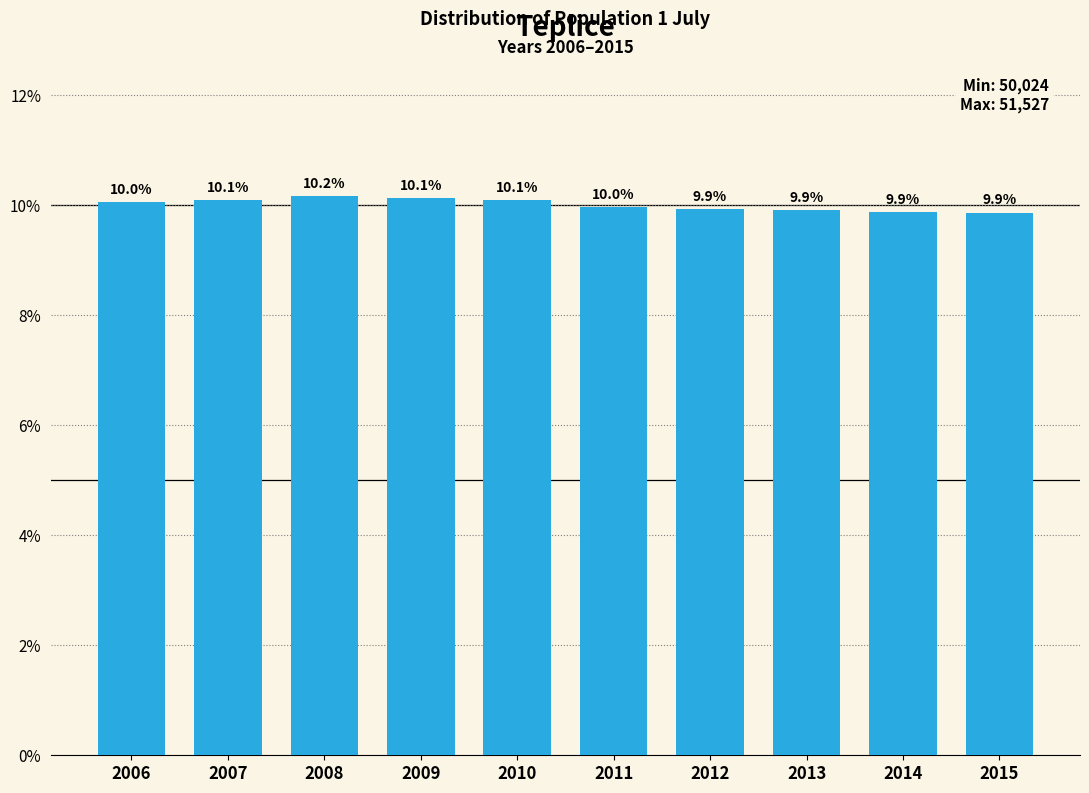

Reading left to right, transcribe all the data shown in this chart.

10.0	10.1	10.2	10.1	10.1	10.0	9.9	9.9	9.9	9.9